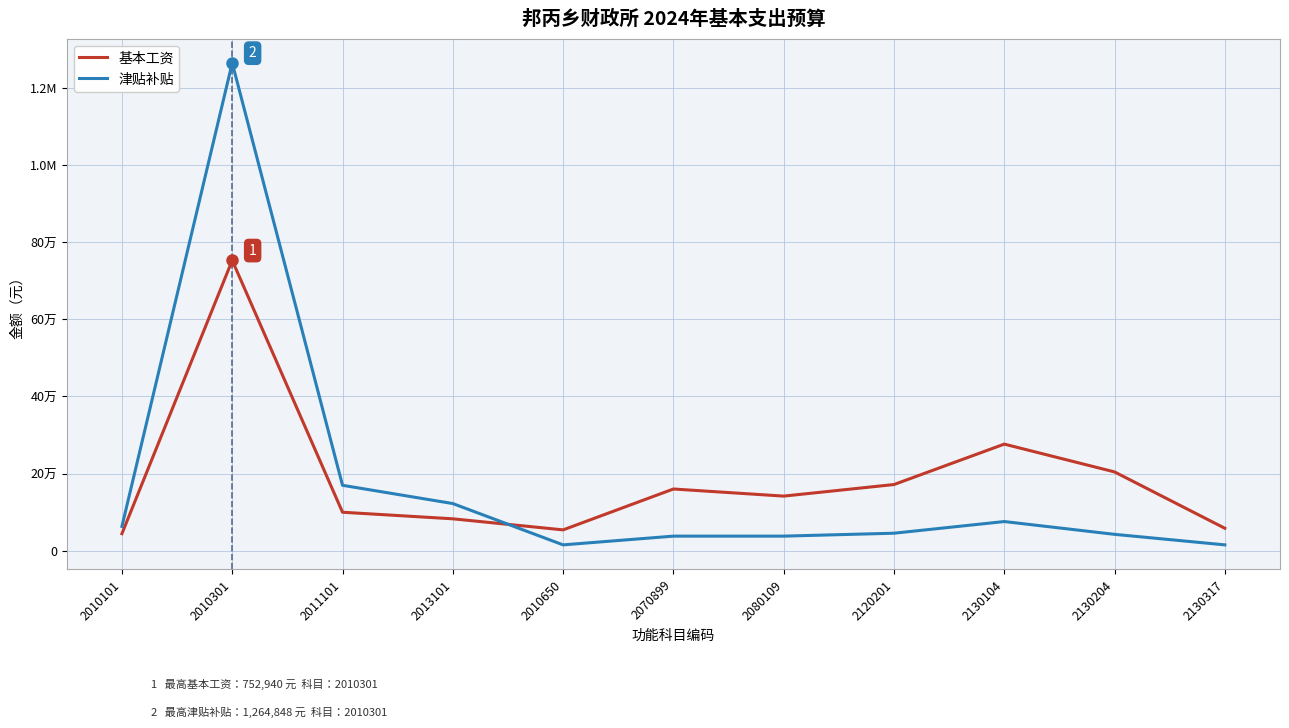

The value of 基本工资 at 2010301 is 416779. True or false?

False